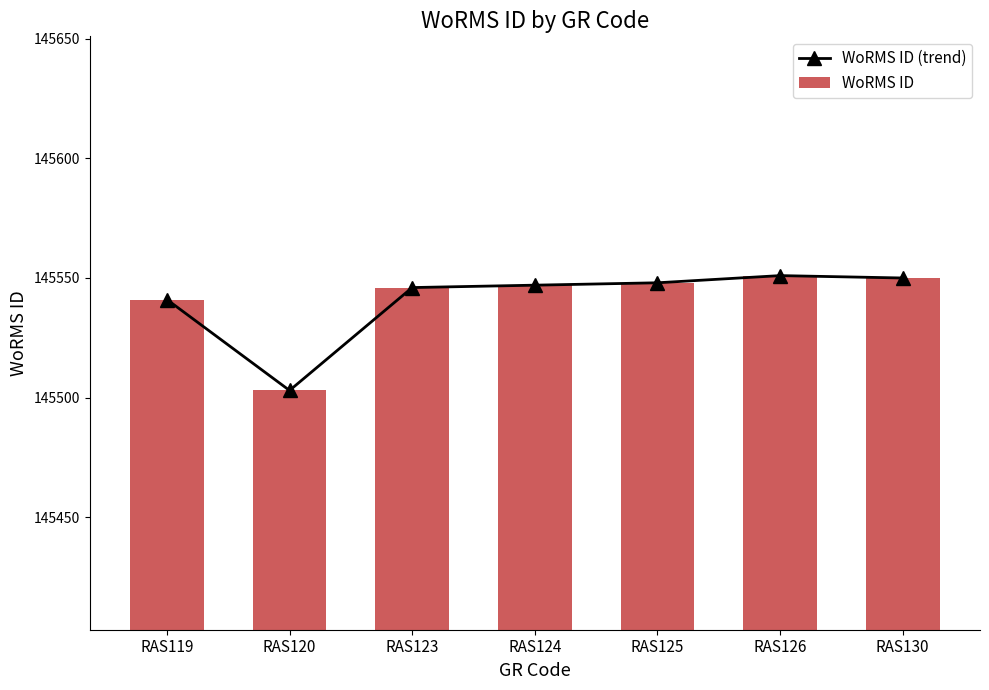

At which category is the sum across all series the highest?

RAS126